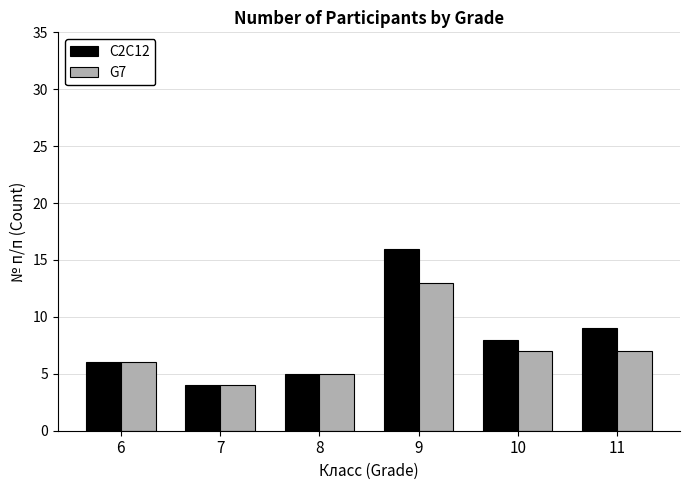

Which series has the largest range (max minus min)?

C2C12